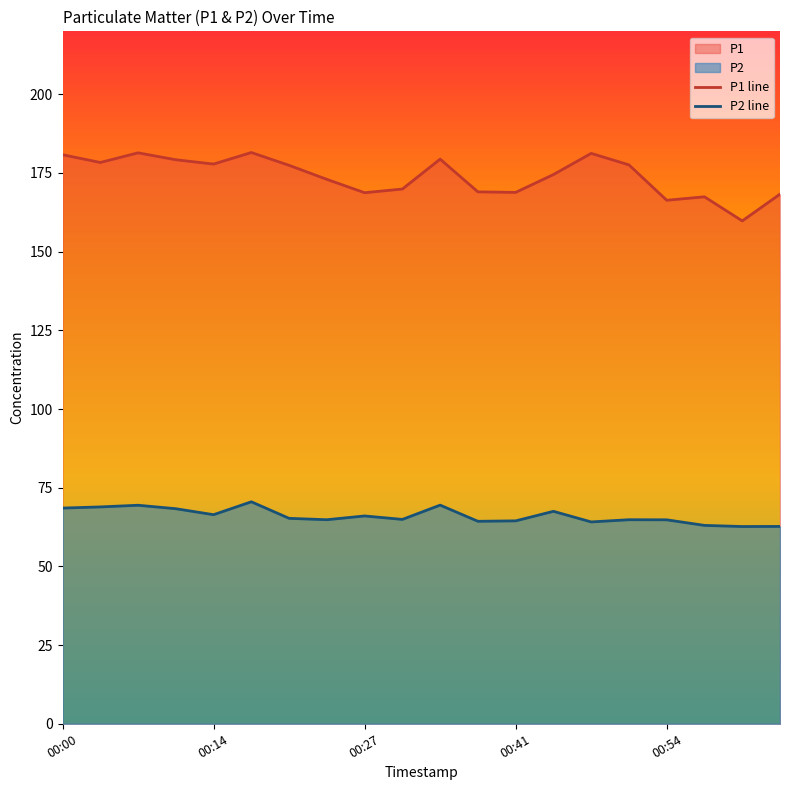

What is the maximum value shown in the chart?

181.5